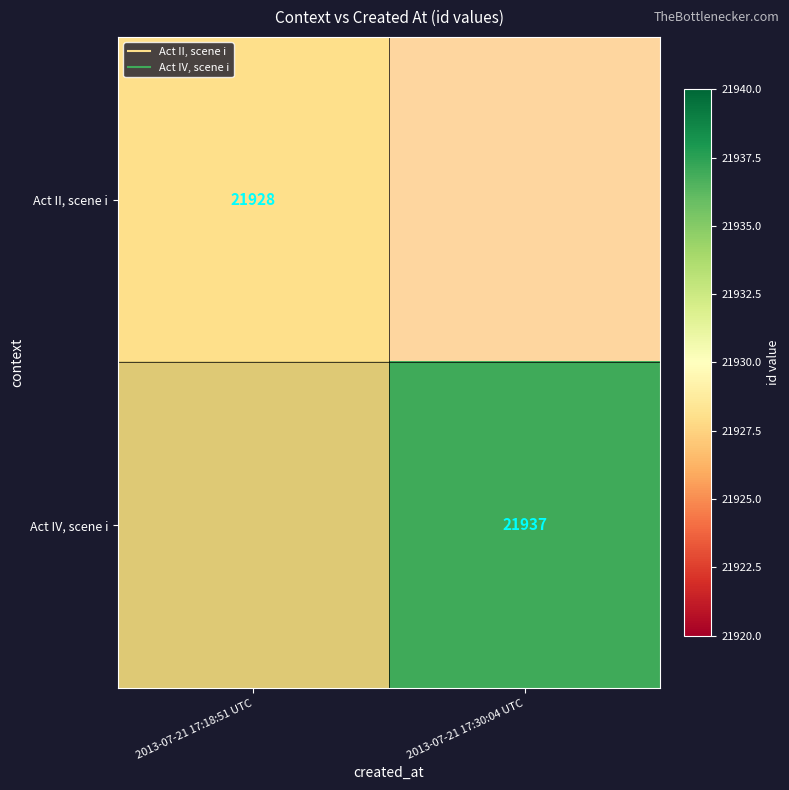

Rank the categories by Act II, scene i value from lowest to highest.

2013-07-21 17:18:51 UTC, 2013-07-21 17:30:04 UTC